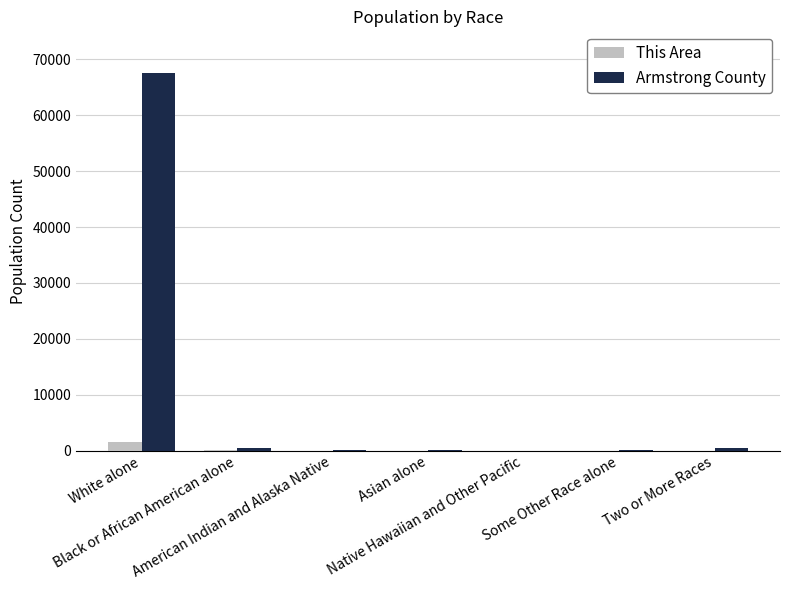

What is the sum of all This Area values?

1539